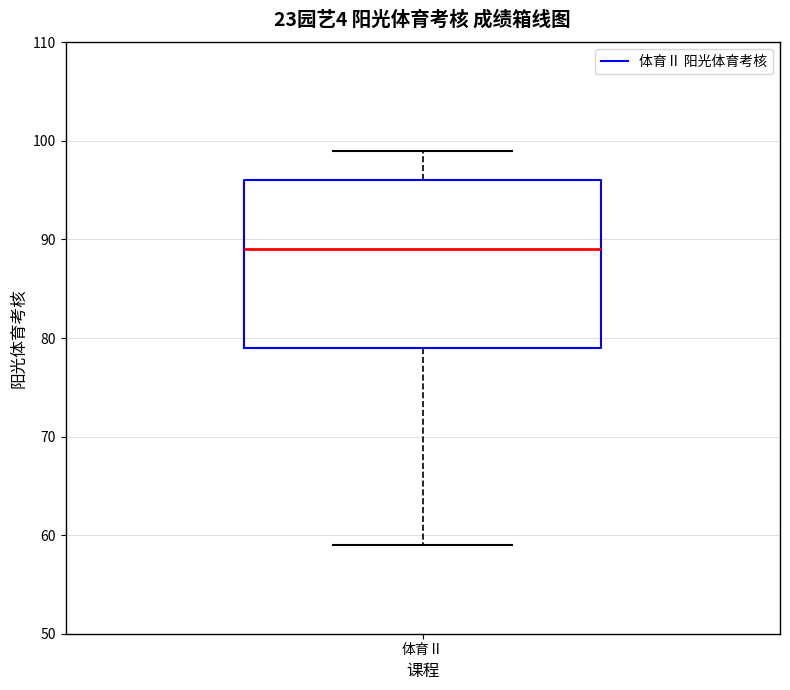

Transcribe this box plot: give where the median line is, the range the box spans, and where the two whiskers end, as read against the y-axis. The values are not printed on the chart, so give them approximately, as read against the axis.

median 89, box 79 to 96, whiskers 59 to 99